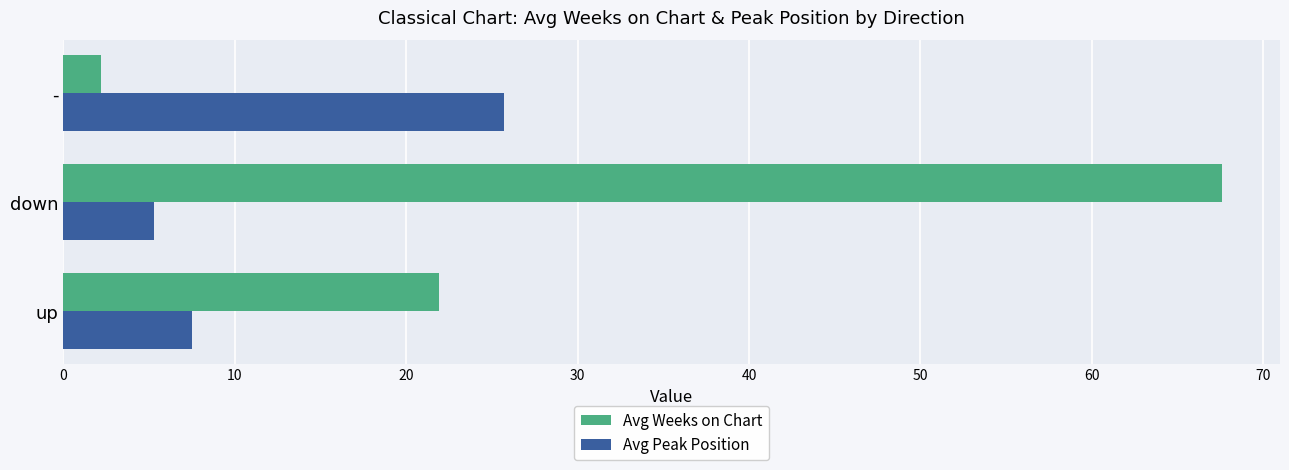

What are all the series names shown in the legend?

Avg Weeks on Chart, Avg Peak Position